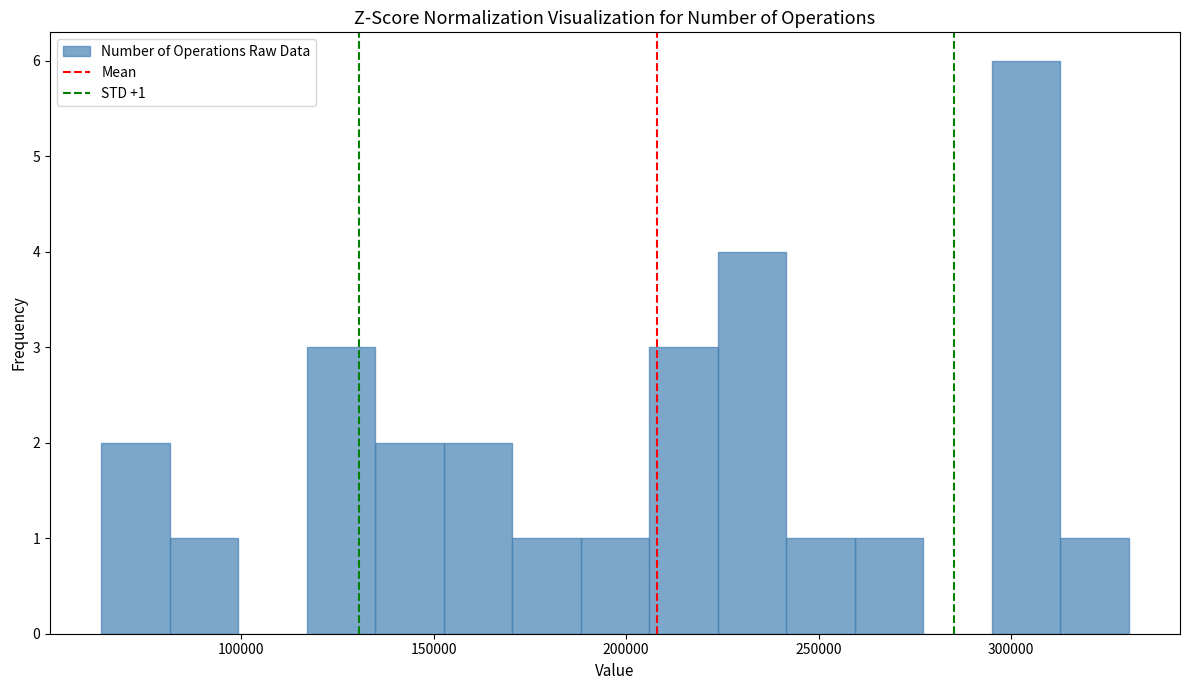

Around what value on the x-axis is the tallest bar? Give the approximate position of its centre, as read against the axis.

305000